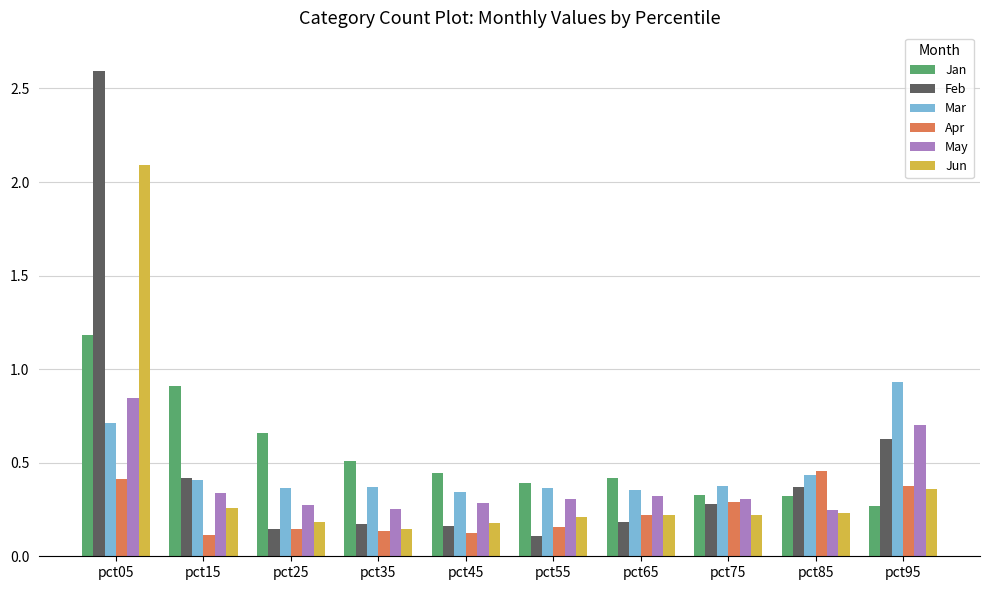

What are all the series names shown in the legend?

Jan, Feb, Mar, Apr, May, Jun